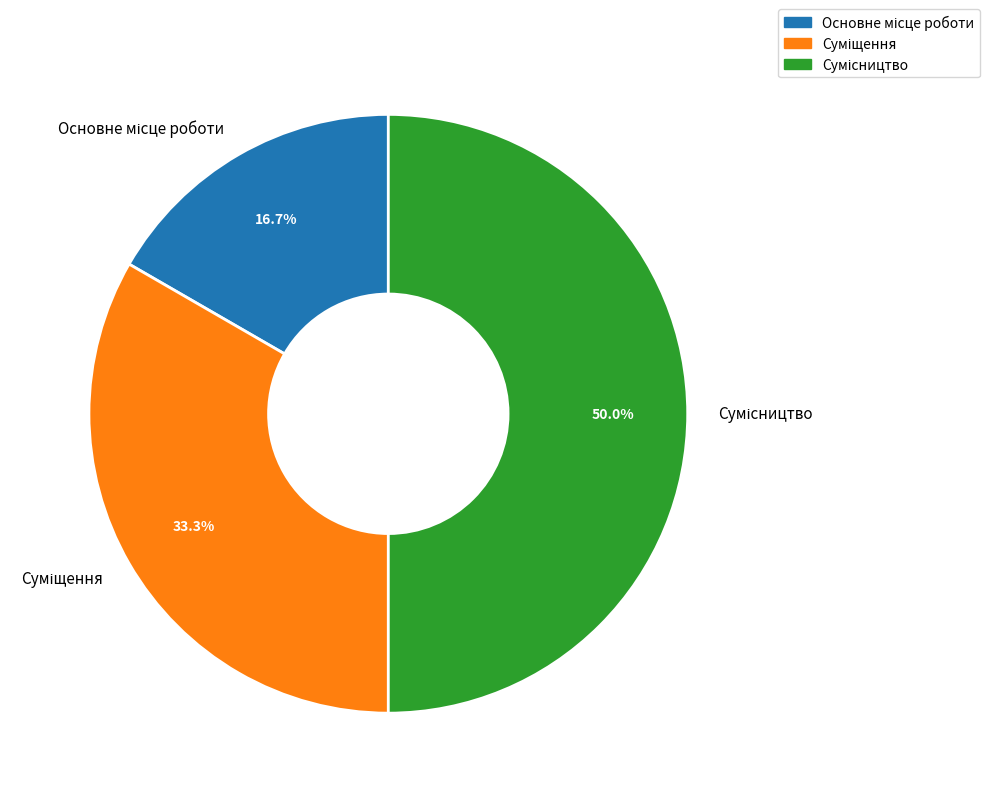

Does any single category account for the majority?

No